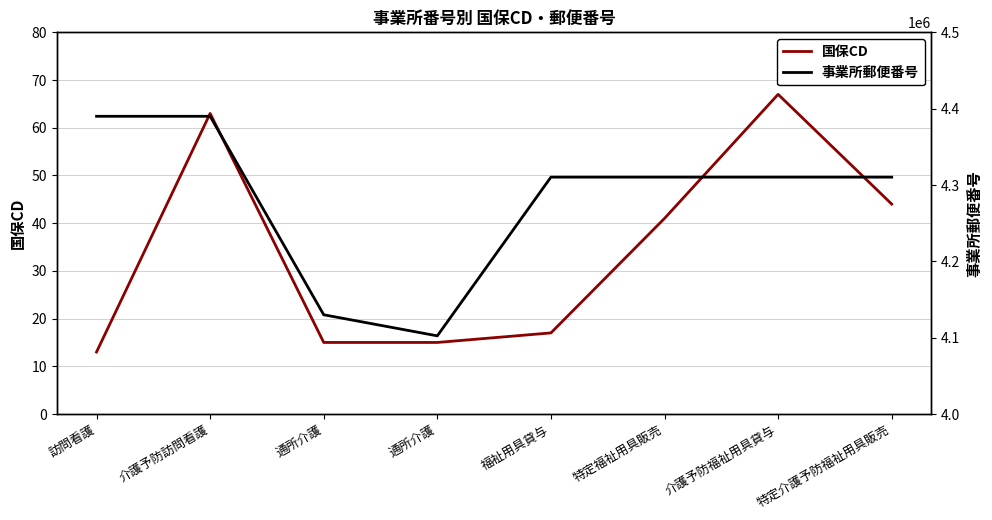

At which label does 事業所郵便番号 reach its peak?

訪問看護